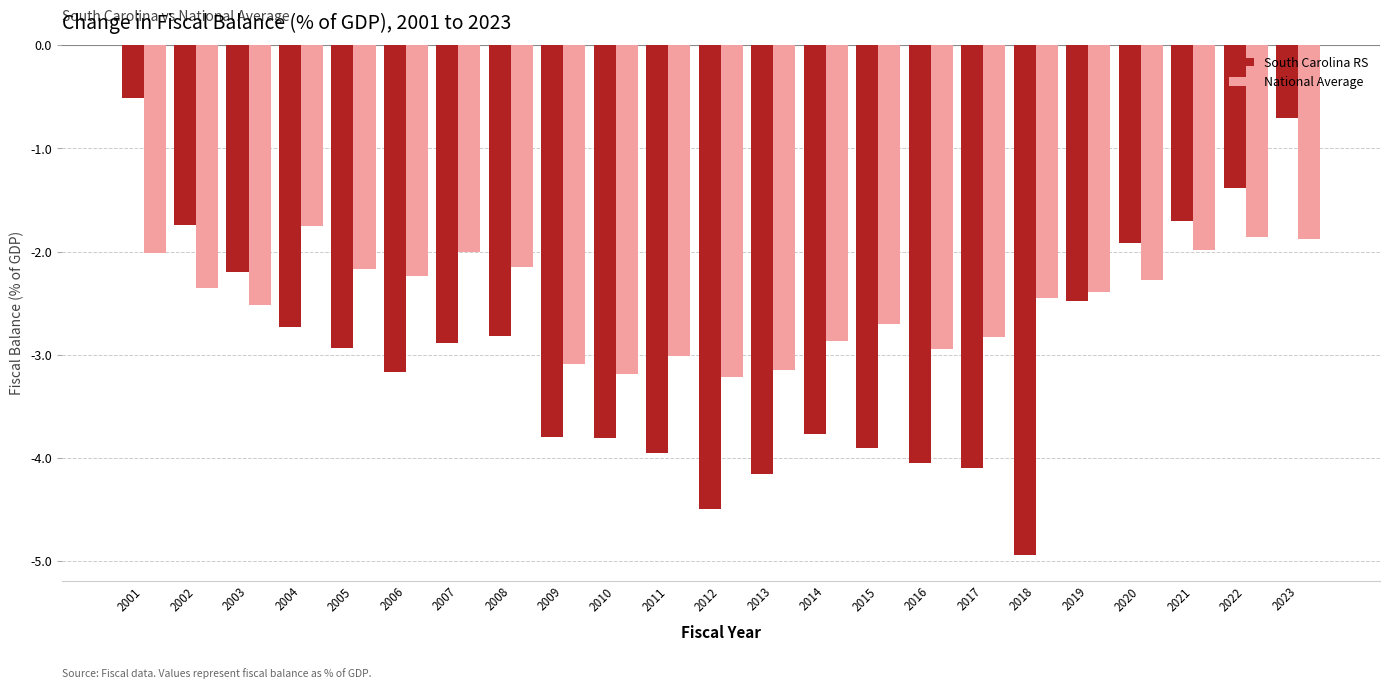

At which label does South Carolina RS first exceed -2?

2001